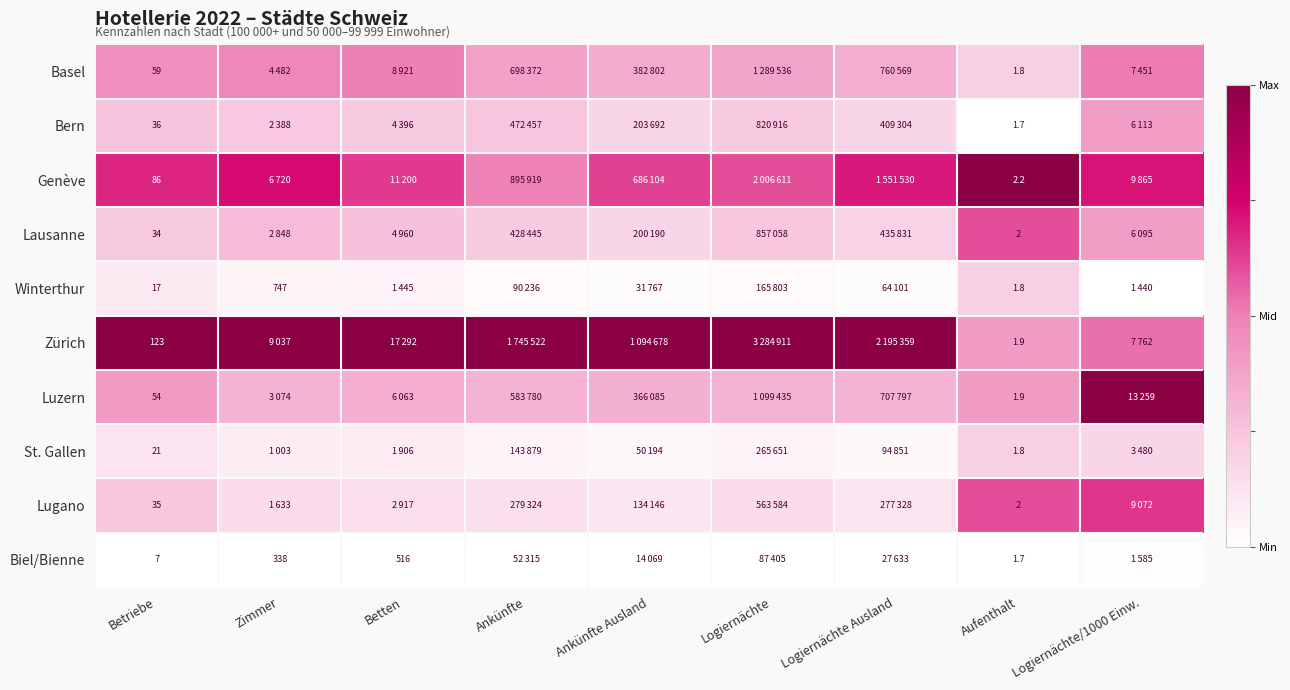

Which has a higher value, Logiernächte or Logiernächte Ausland?

Logiernächte